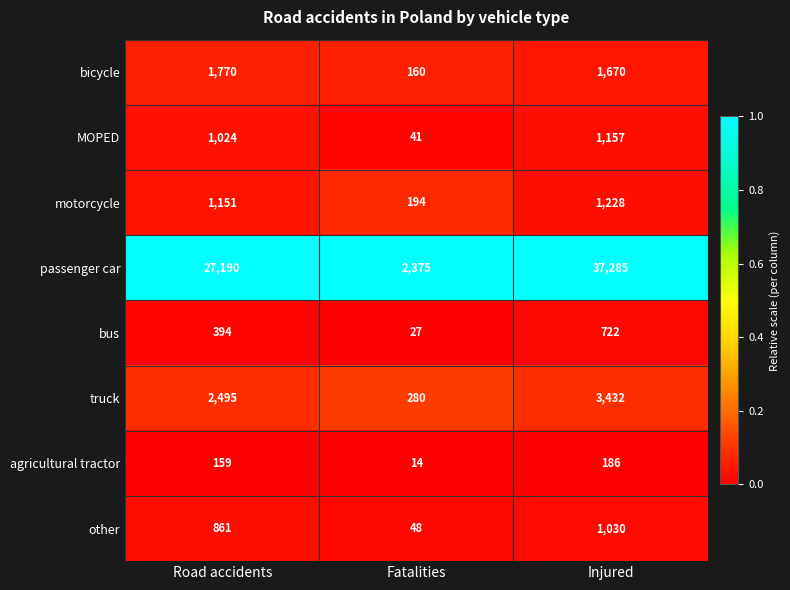

Reading left to right, transcribe all the data shown in this chart.

bicycle: 1770	160	1670
MOPED: 1024	41	1157
motorcycle: 1151	194	1228
passenger car: 27190	2375	37285
bus: 394	27	722
truck: 2495	280	3432
agricultural tractor: 159	14	186
other: 861	48	1030